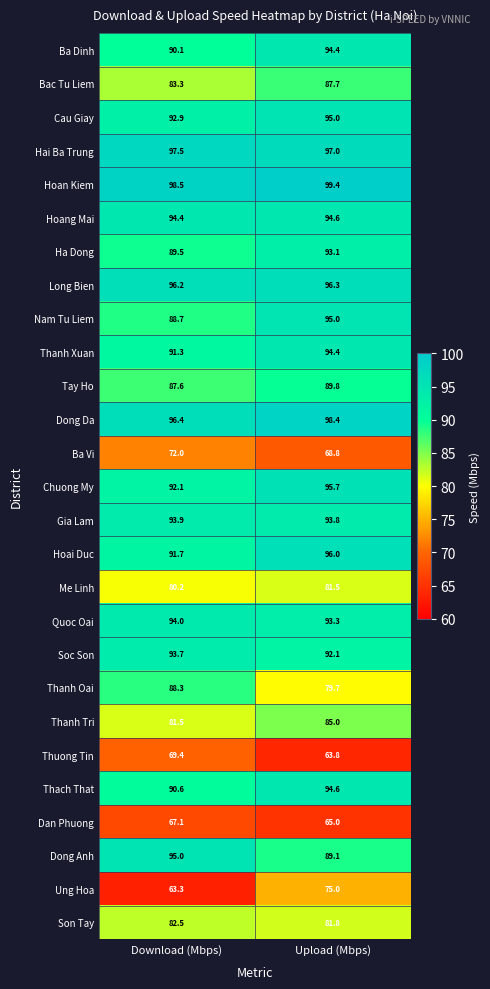

What is the average value of the Soc Son series?

92.9